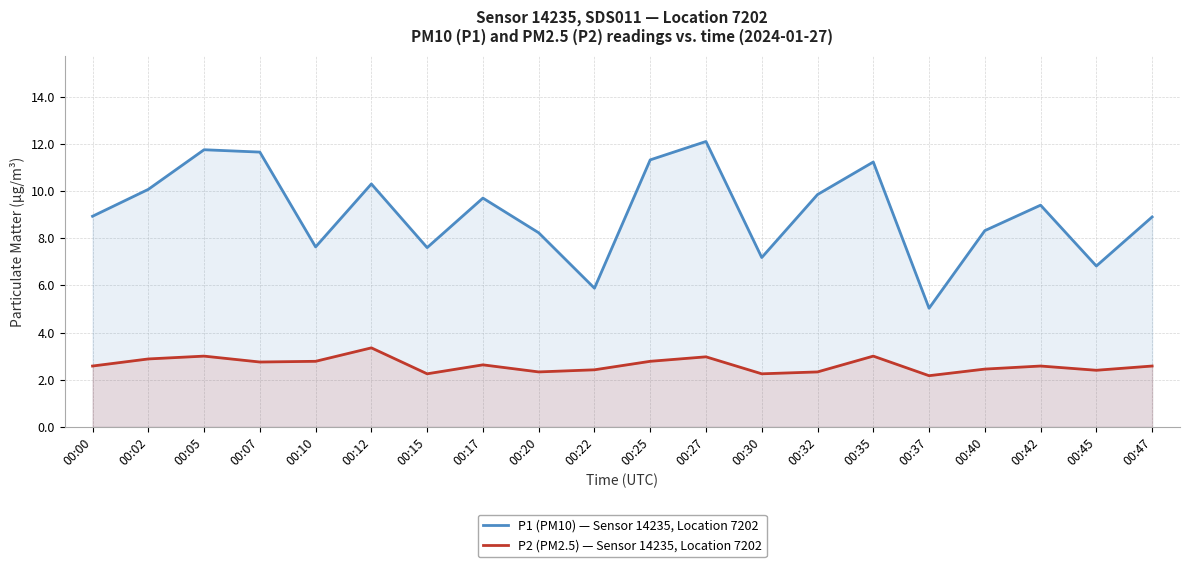

Is the value of P2 (PM2.5) — Sensor 14235, Location 7202 at 00:15 greater than the value of P1 (PM10) — Sensor 14235, Location 7202 at 00:25?

No